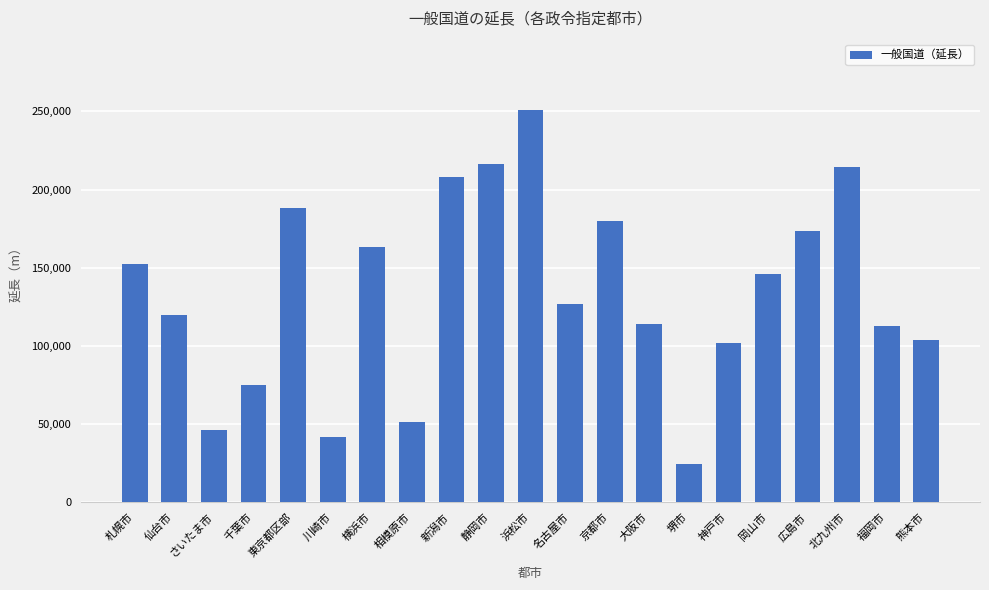

Reading left to right, transcribe all the data shown in this chart.

152239.0	119639.6	46308.0	74816.0	188074.0	41697.0	163050.0	51561.0	207952.0	216055.0	250721.0	126946.0	179865.7	114241.0	24430.0	101634.0	145916.0	173253.0	214347.0	112439.0	103812.7